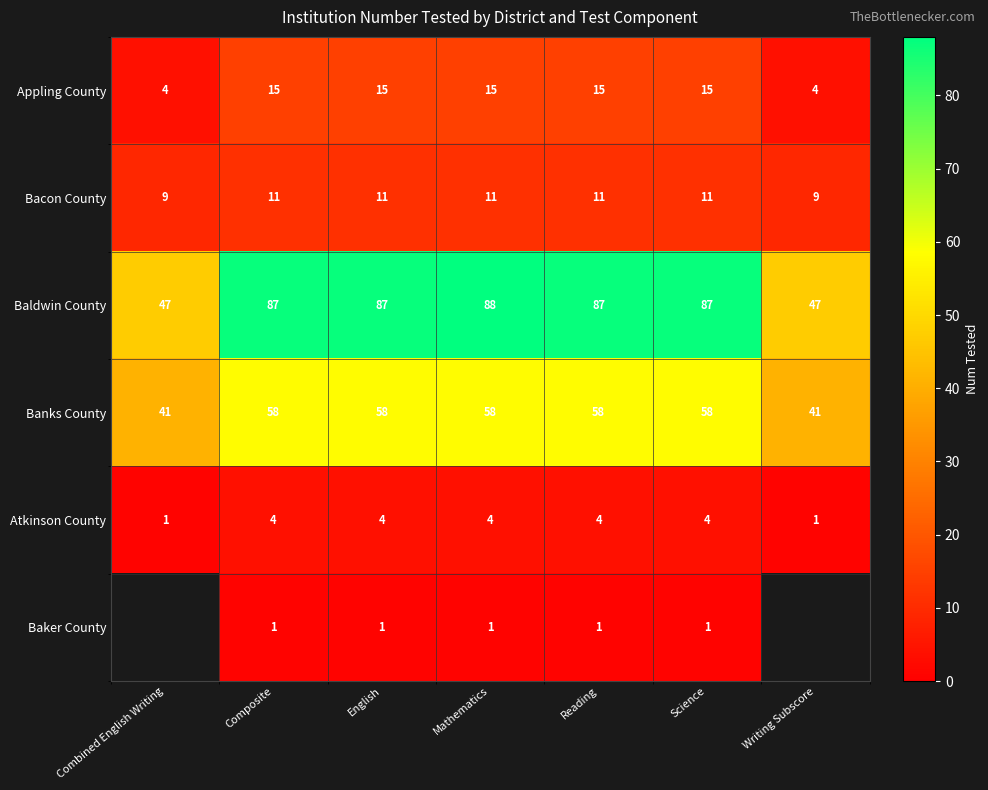

Count the number of categories in the chart.

7